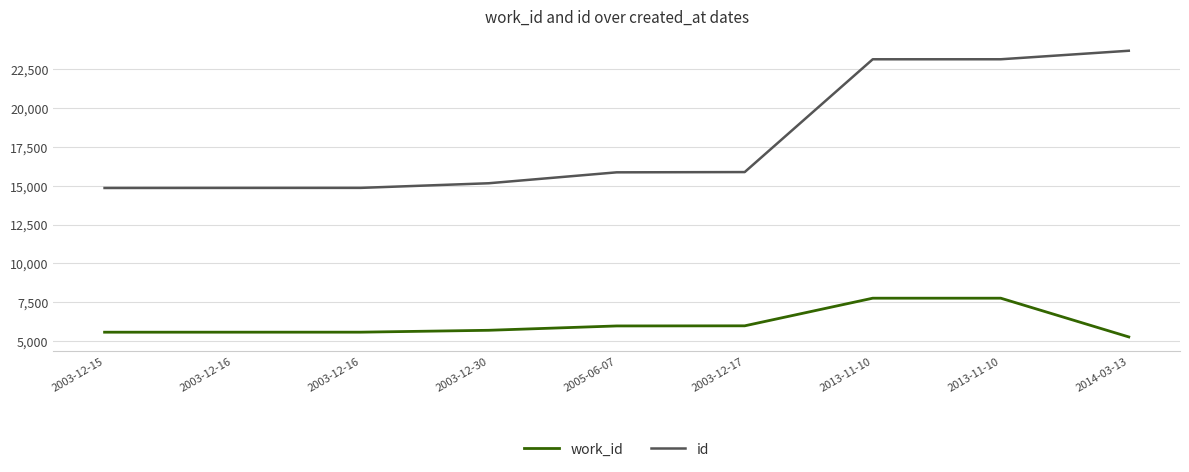

How many lines are shown in the chart?

2